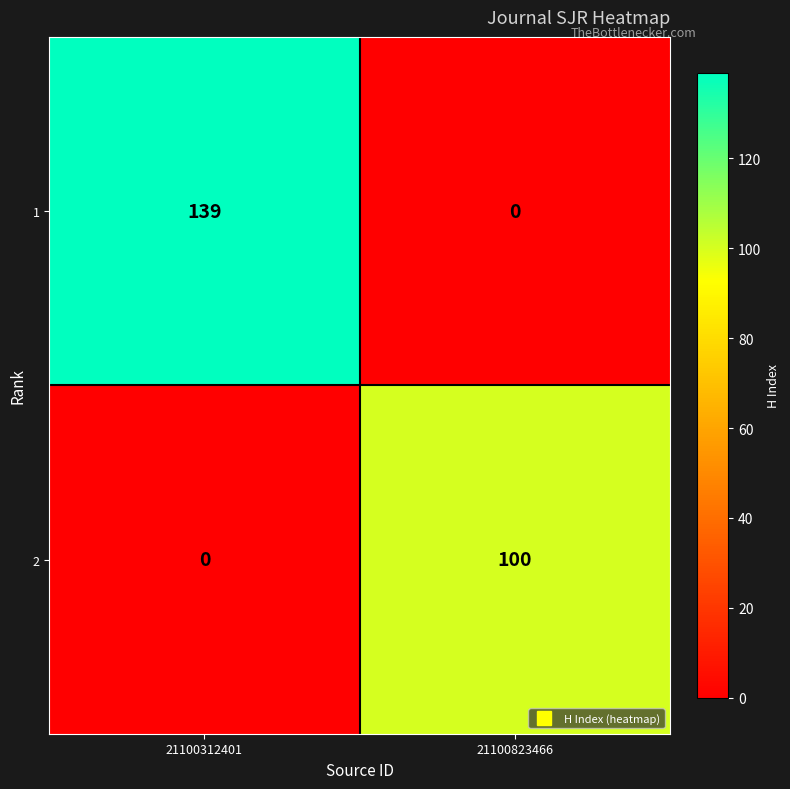

What is the sum of the 2 values at 21100312401 and 21100823466?

100